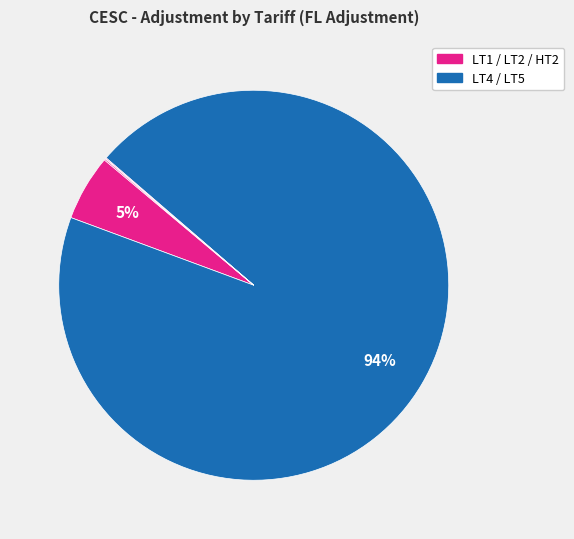

How many segments does this pie chart have?

5